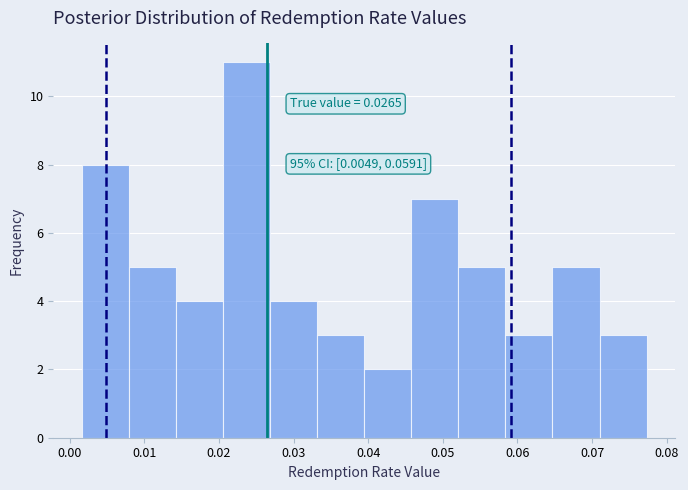

Over which range of the x-axis is the bar tallest?

0.021 to 0.027